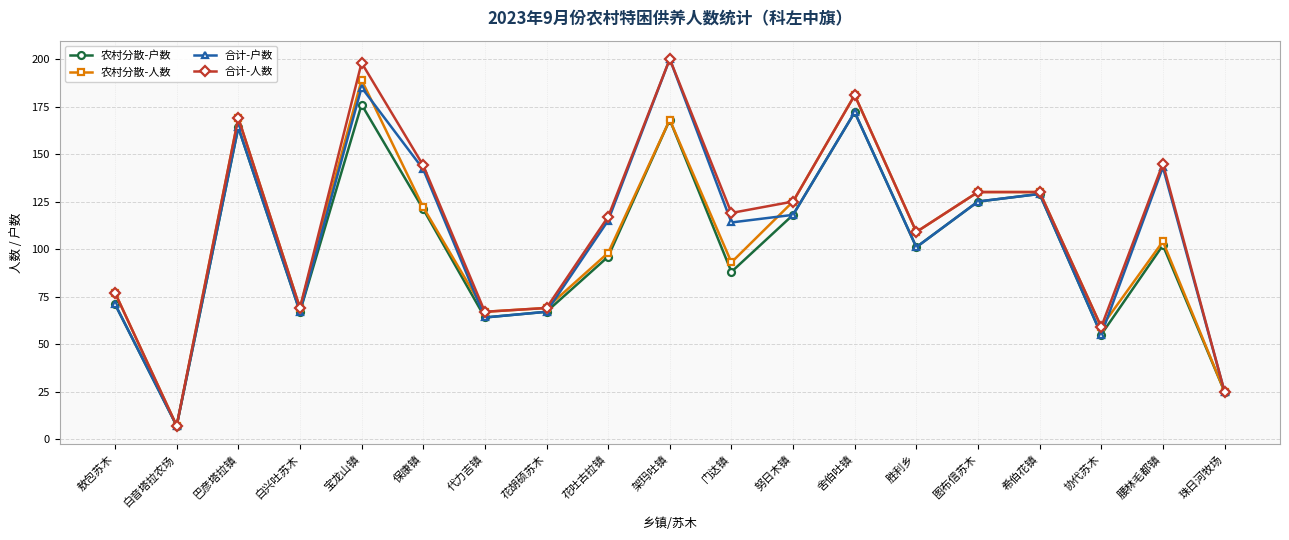

List the series in order of their overall mean, lowest first.

农村分散-户数, 农村分散-人数, 合计-户数, 合计-人数